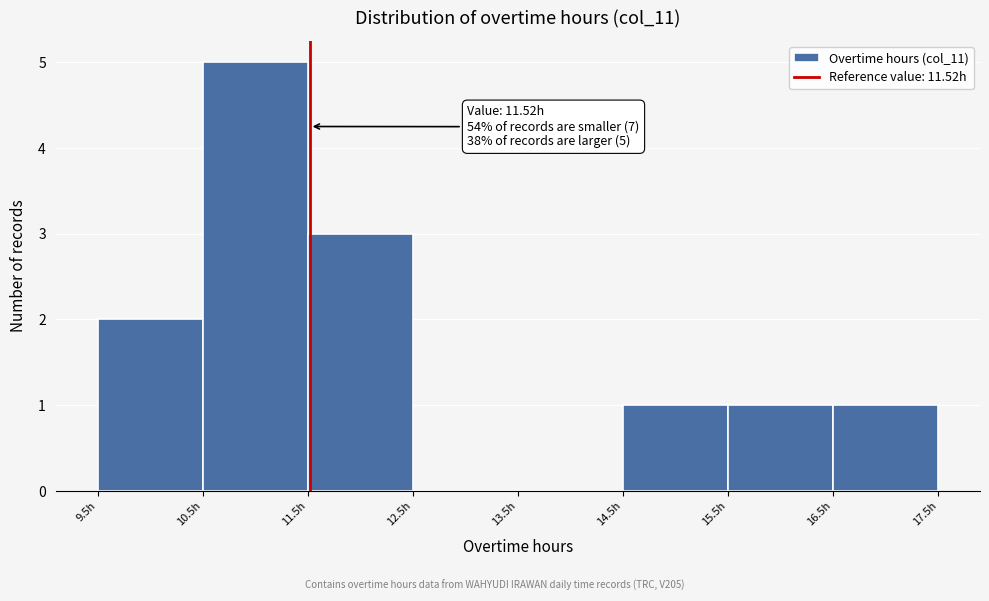

Over which range of the x-axis is the bar tallest?

10.5 to 11.5